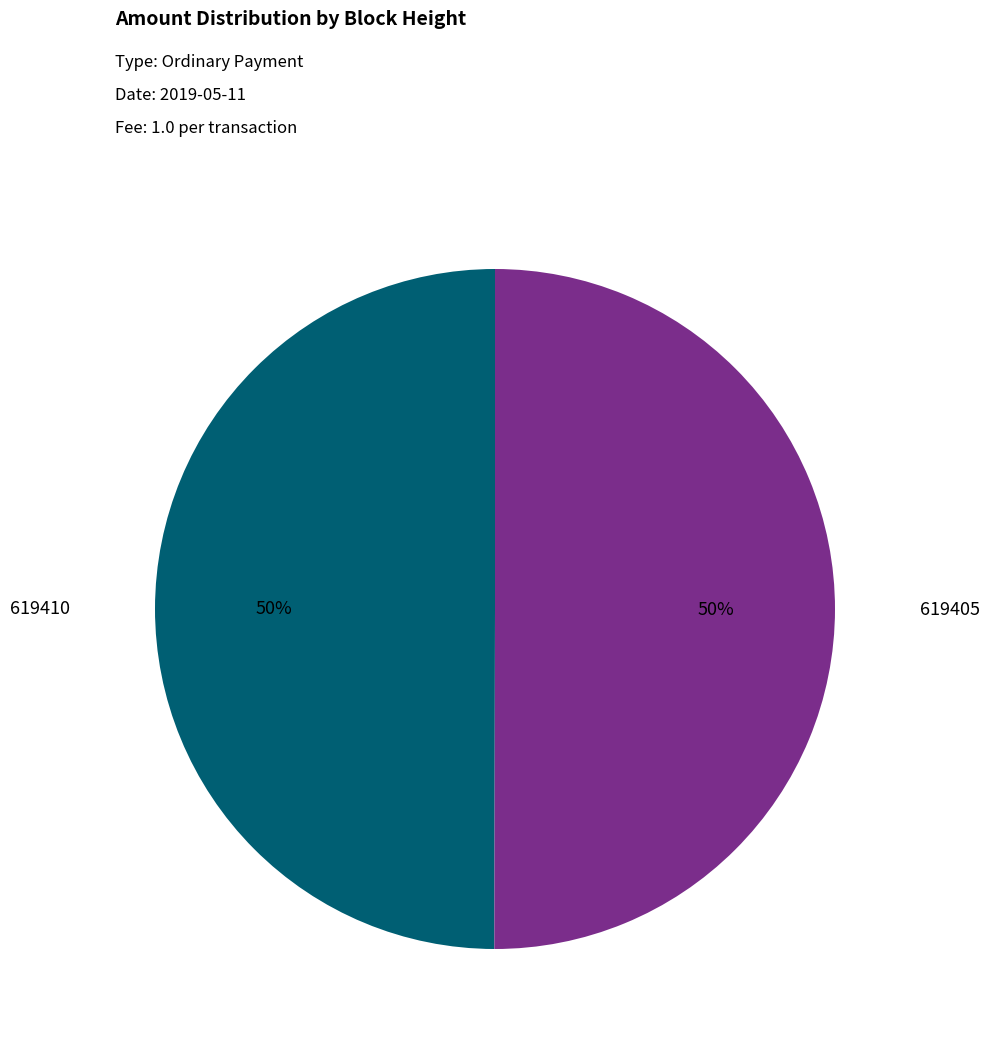

How many segments does this pie chart have?

2